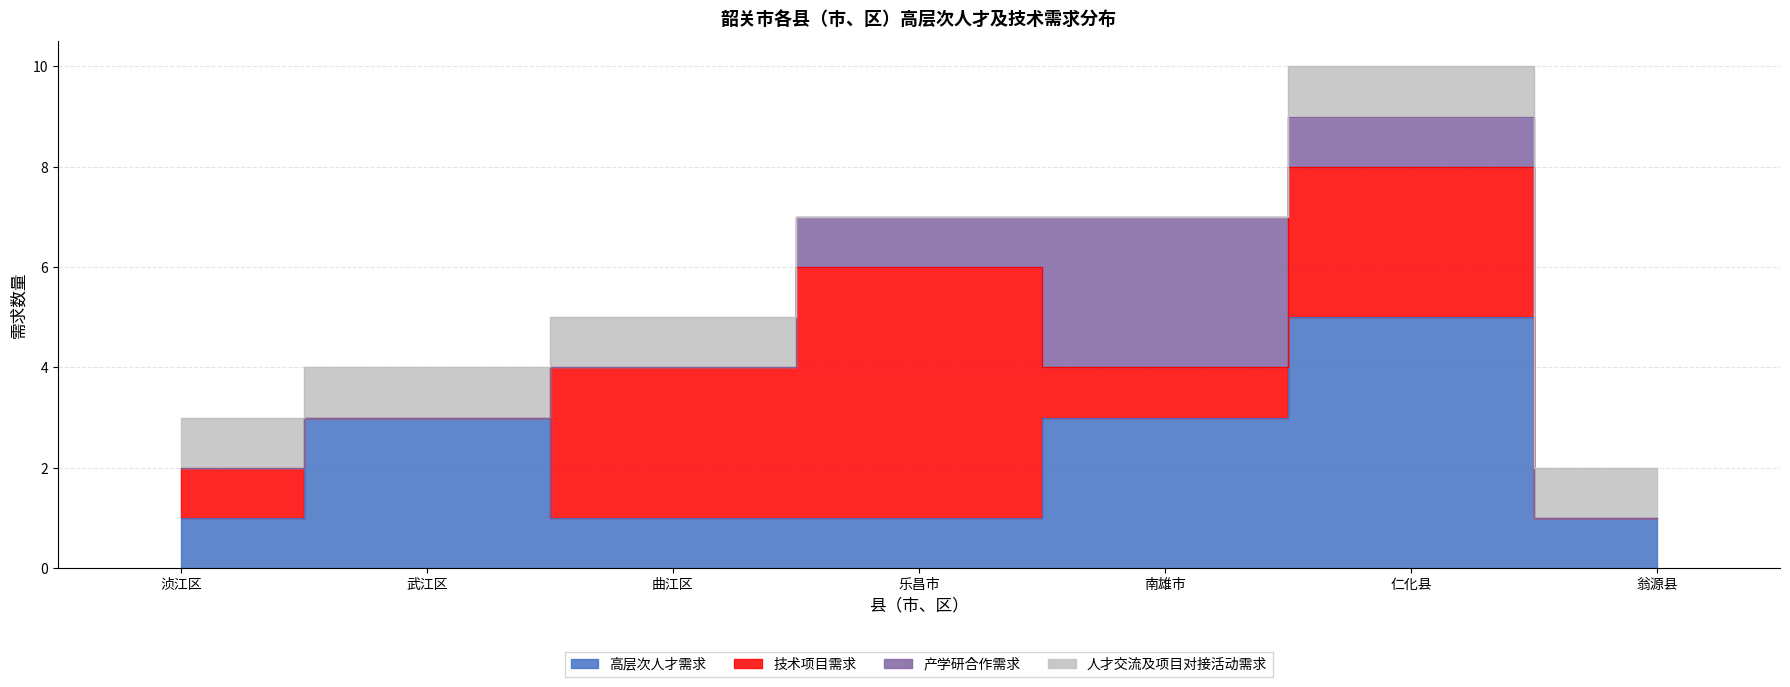

In 产学研合作需求, how many points are higher than both neighbors (excluding endpoints)?

1